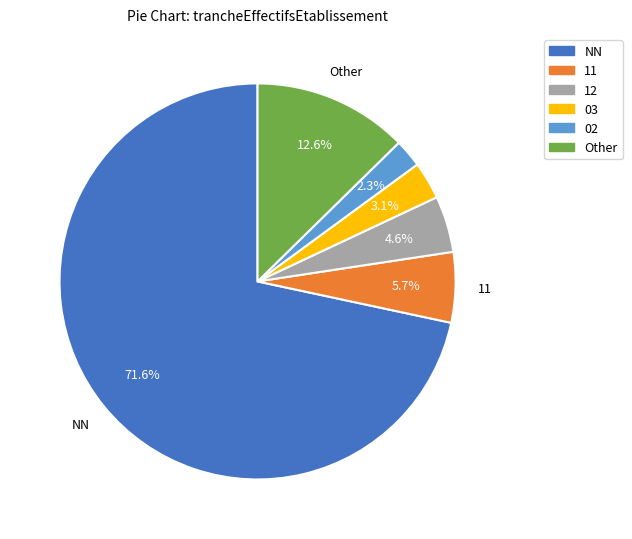

To the nearest percent, what is the combined percentage of NN and 03?

75%